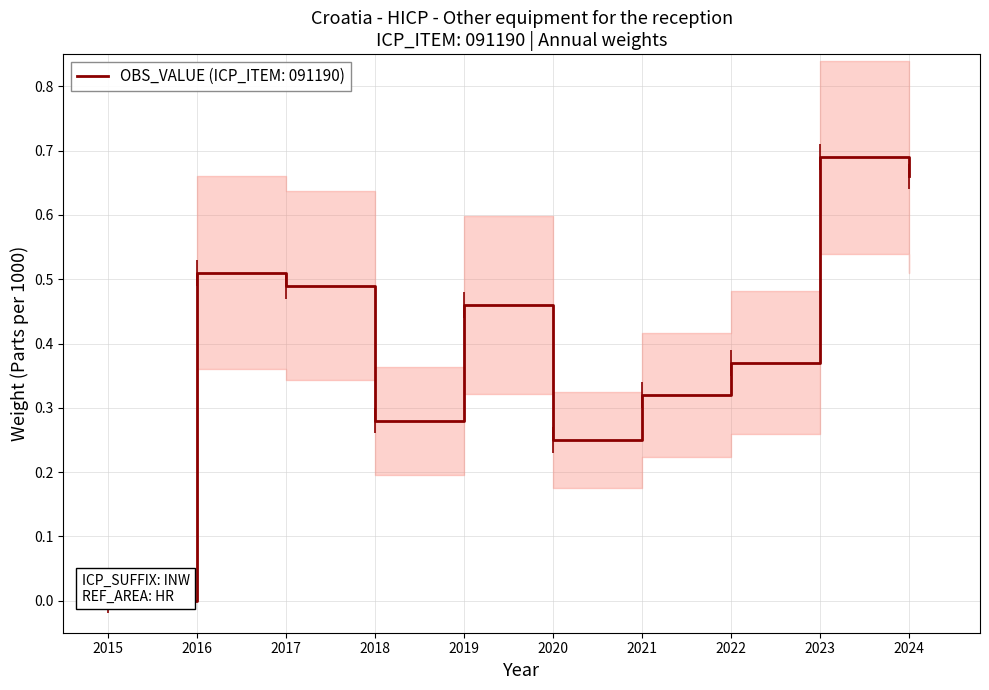

How many interior local peaks (higher than both neighbors) does the data have?

3